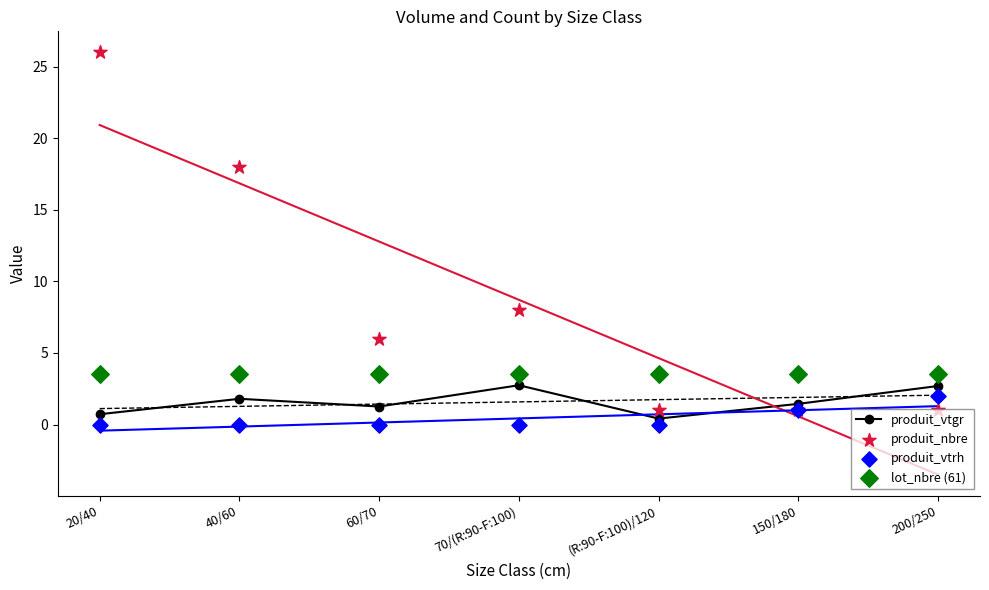

At how many categories does at least one series exceed 18?

1